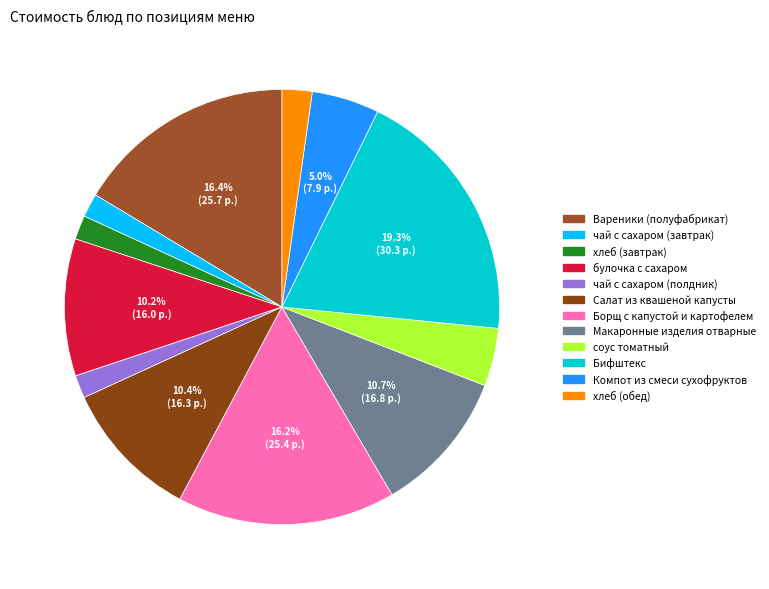

What is the ratio of the value at булочка с сахаром to the value at Борщ с капустой и картофелем?

0.6